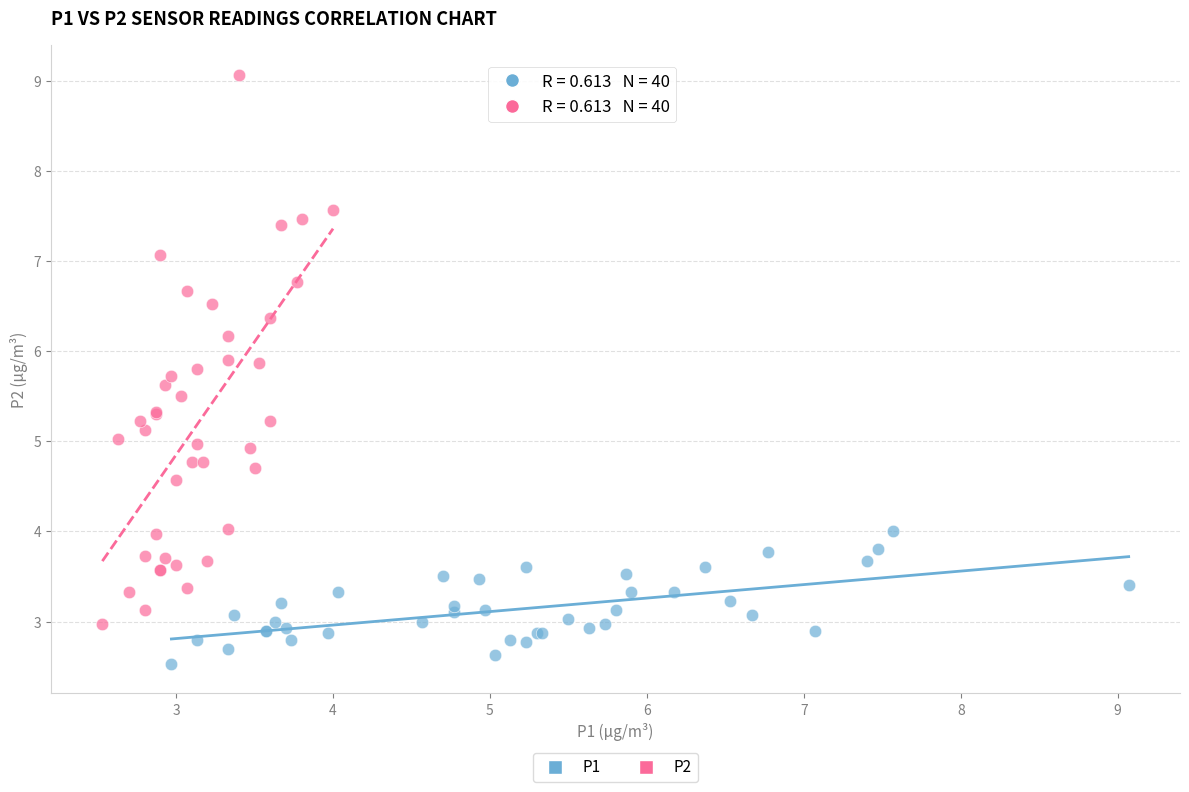

Which series contains the lowest Y value?

P1